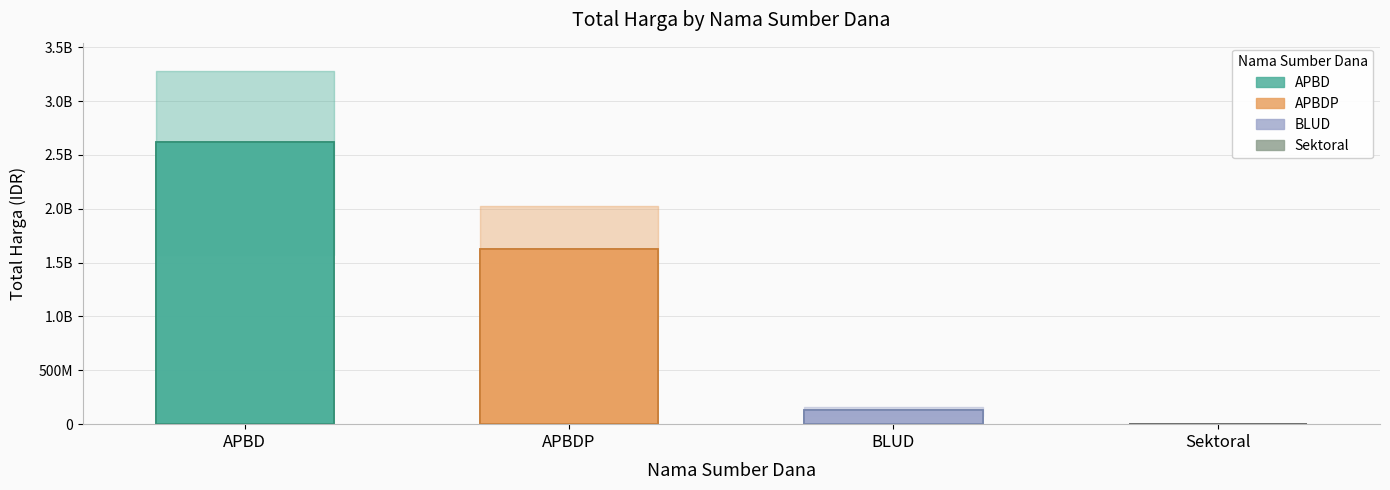

Is it true that the value at Sektoral is -793021878?

False